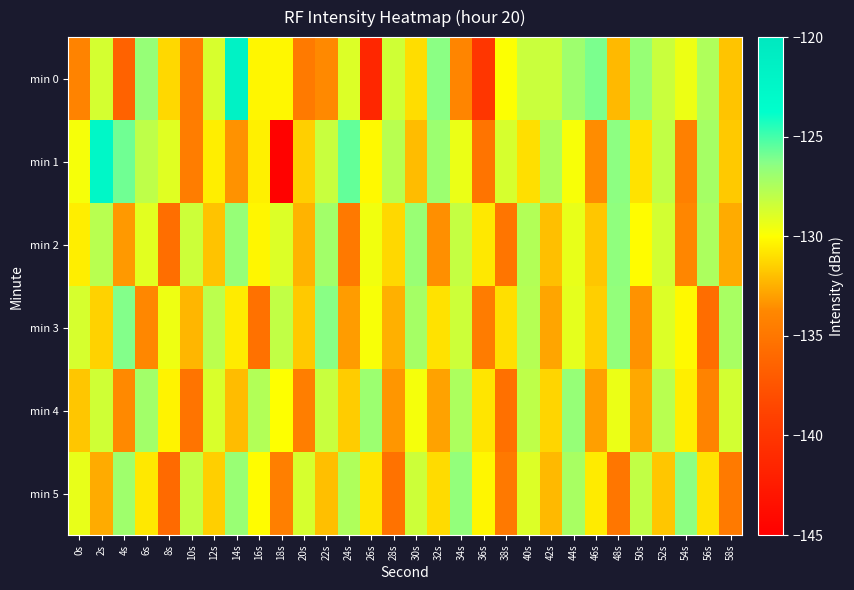

What is the greatest value displayed?

-121.7